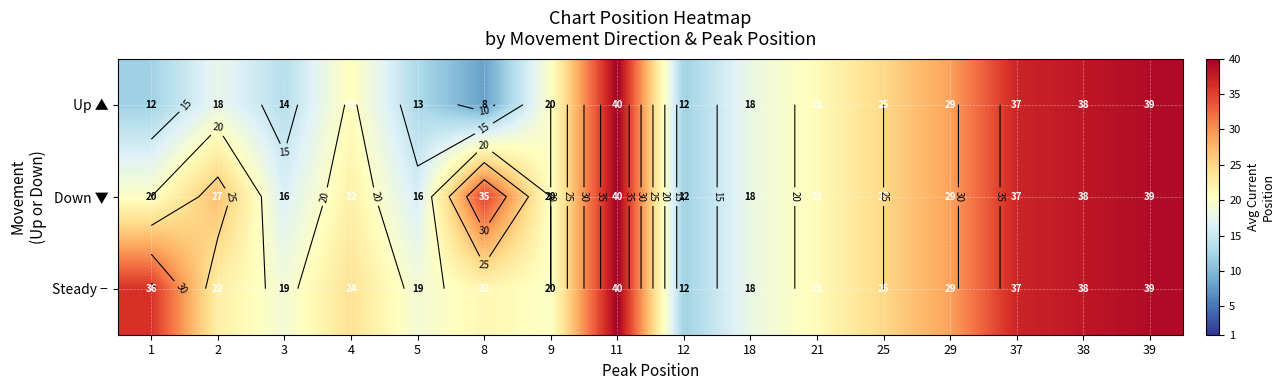

True or false: Down ▼ has a value of 35.0 at 8.

True